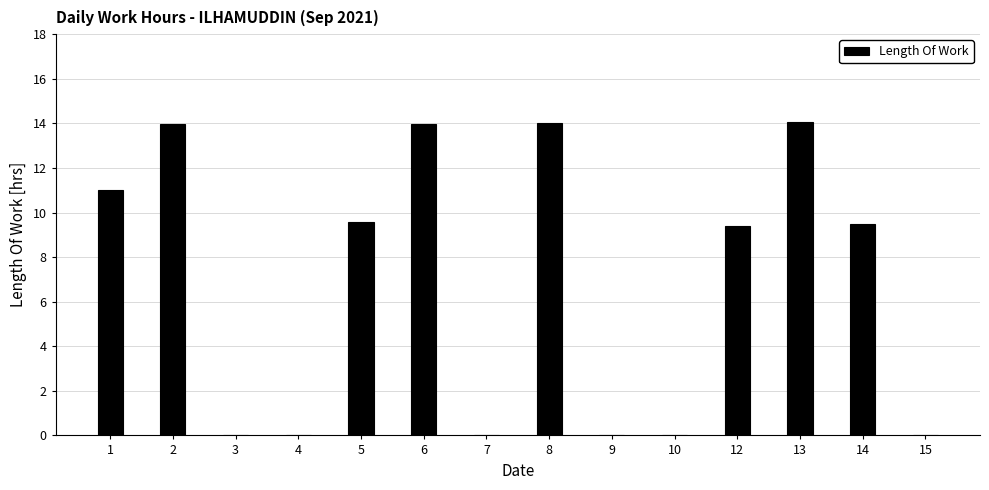

Count the number of values greater than 9.

8